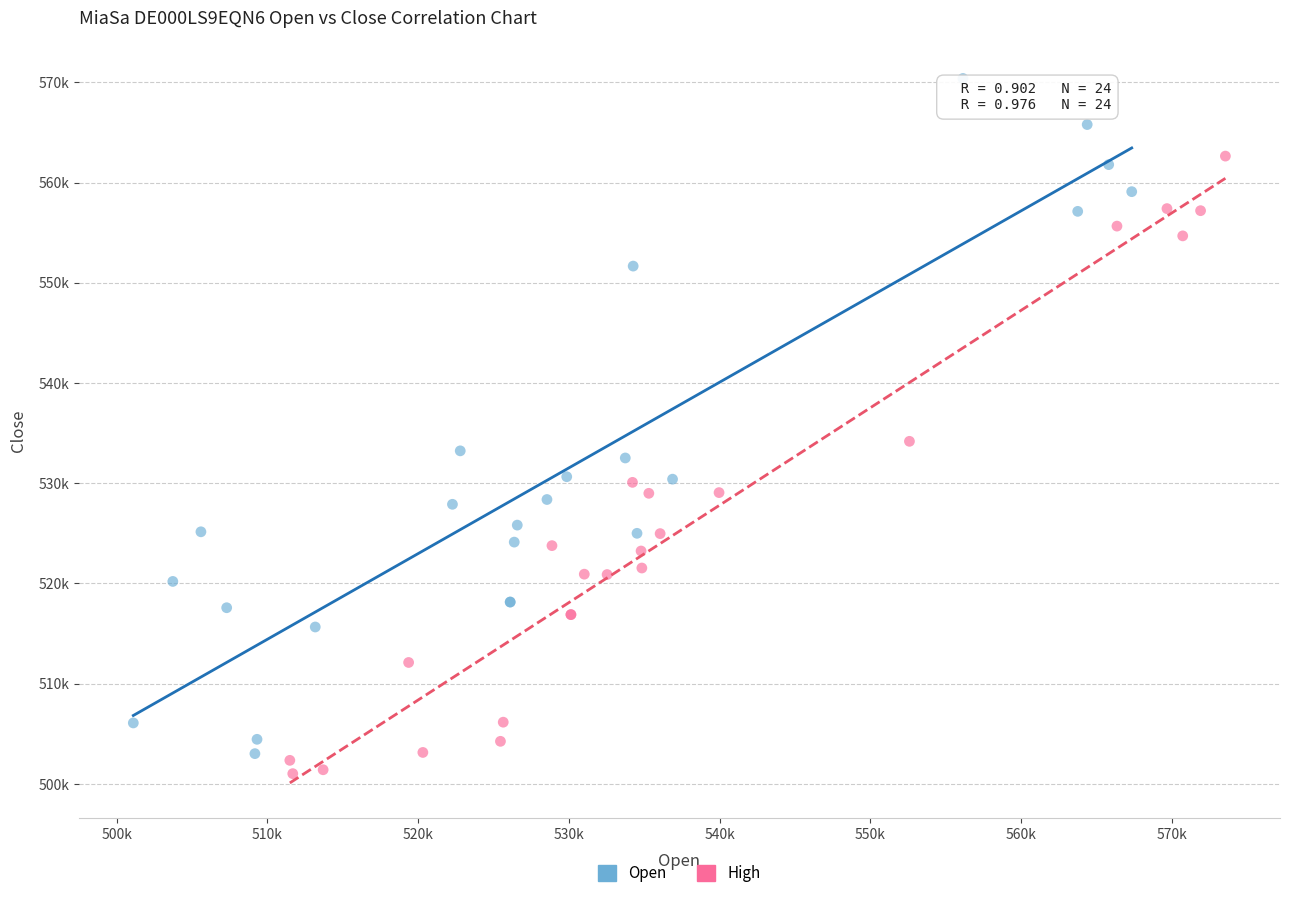

What are all the series names shown in the legend?

Open, High